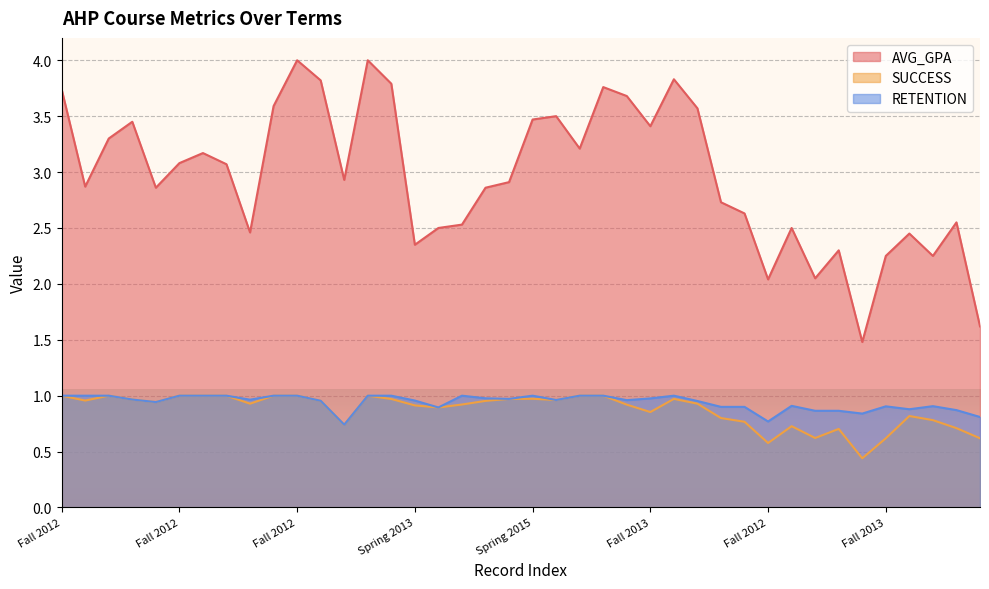

What is the label of the 18th point from the right?

Fall 2013